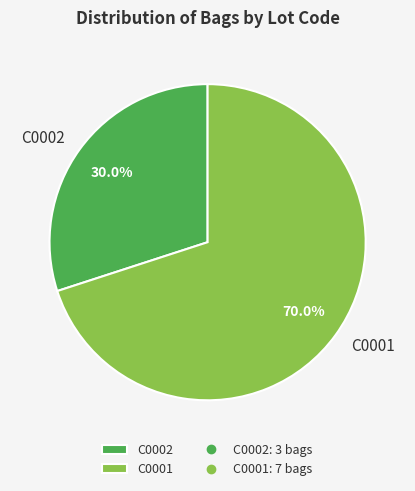

What percentage is the C0001 slice, to the nearest percent?

70%